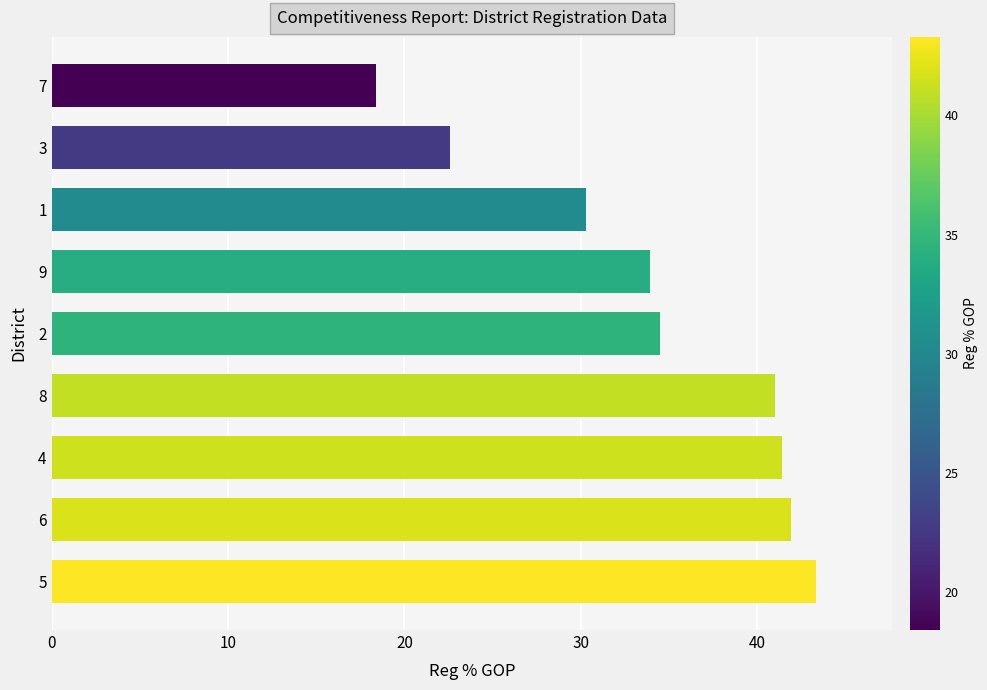

What is the average value?

34.1